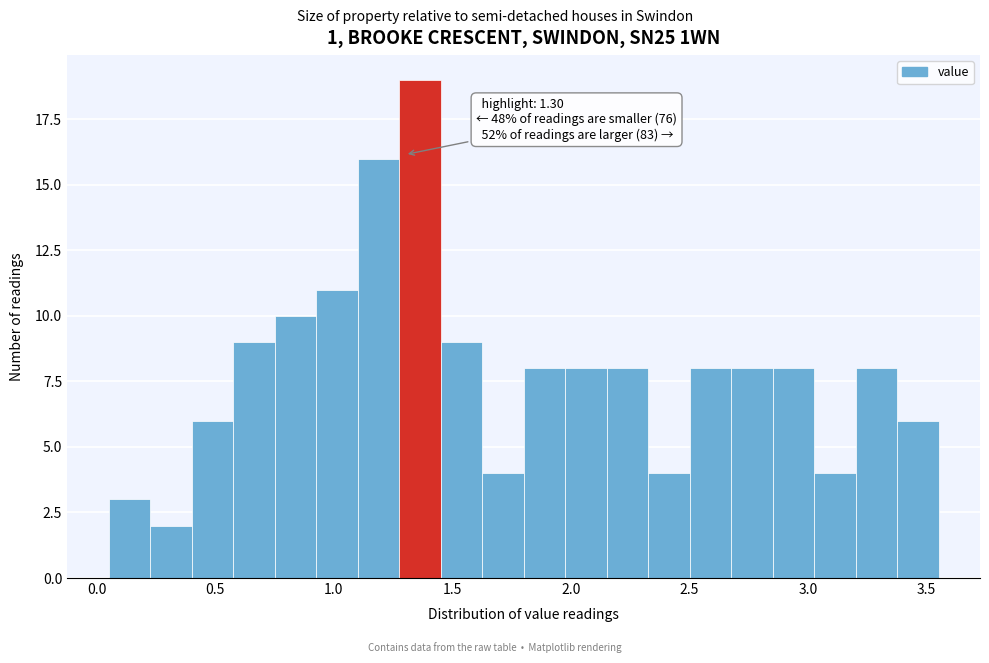

Around what value on the x-axis is the tallest bar? Give the approximate position of its centre, as read against the axis.

1.35